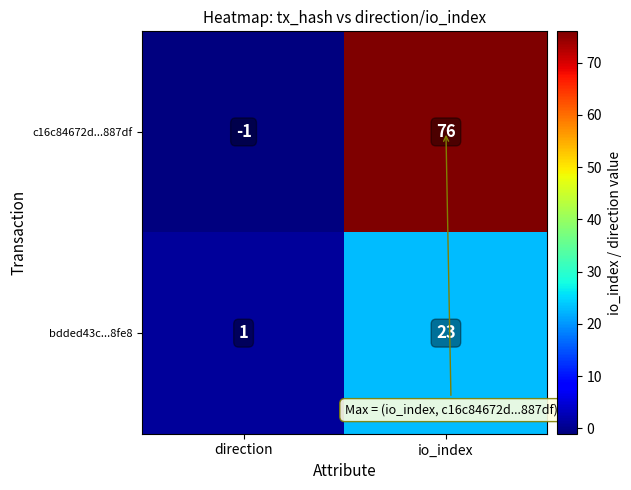

How many categories are shown in the chart?

2